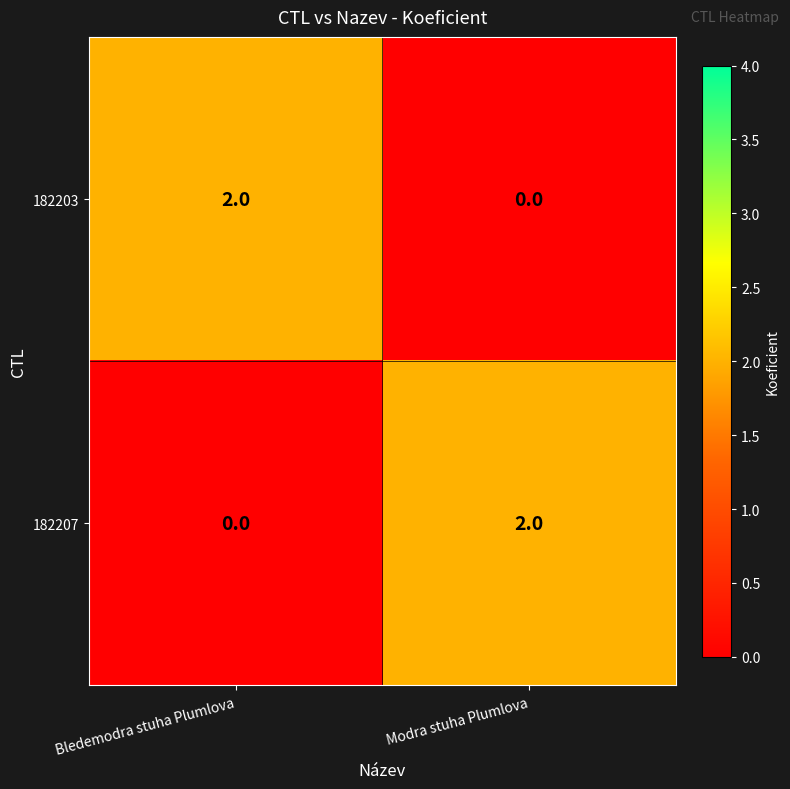

Is it true that 182203 equals 2 at Bledemodra stuha Plumlova?

True